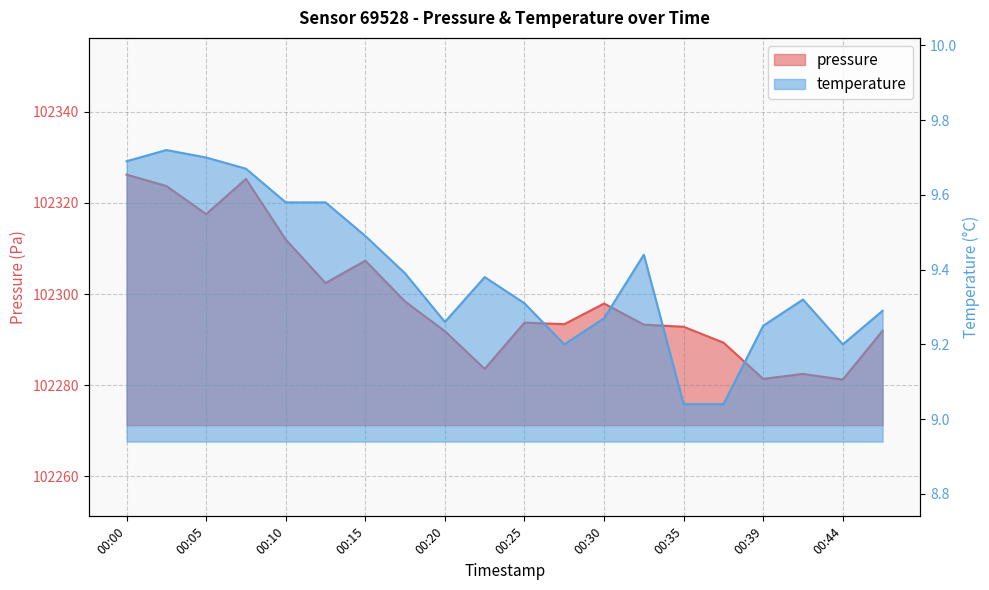

What is the value of the pressure point at the 12th from the left?

102293.4